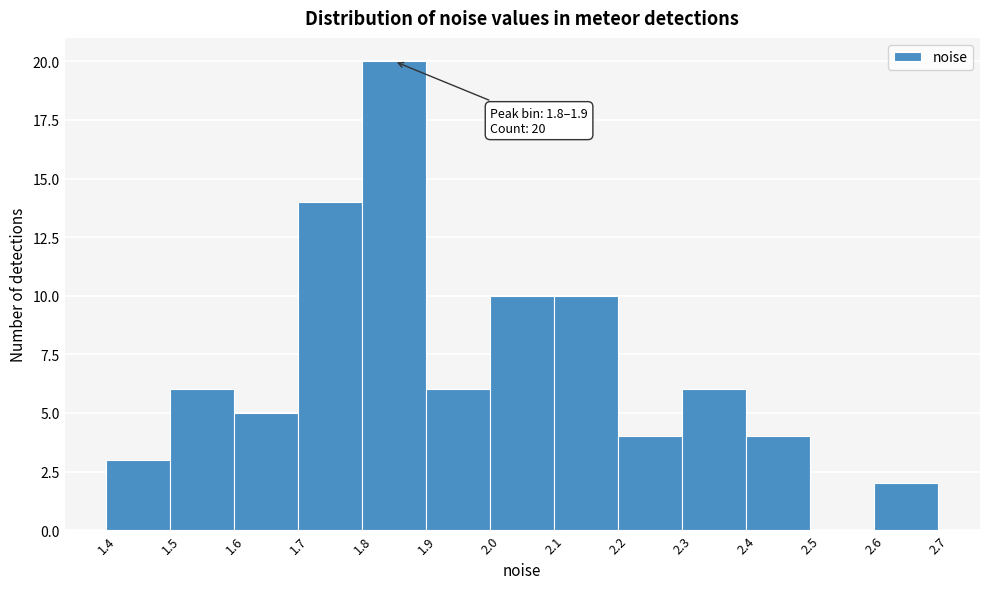

Over which range of the x-axis is the bar tallest?

1.8 to 1.9